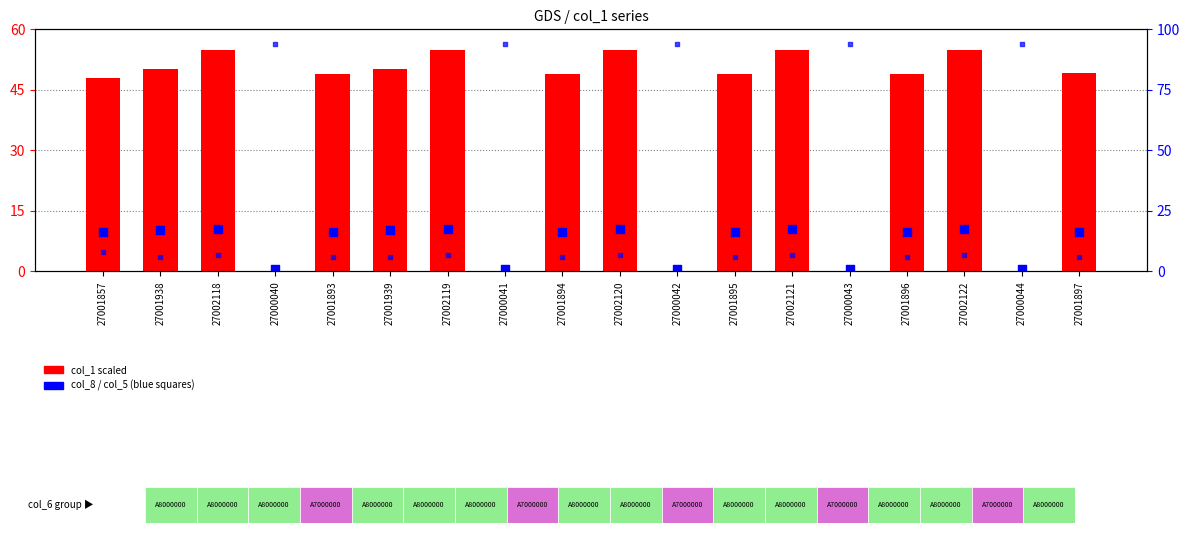

At how many categories does at least one series exceed 8?

13